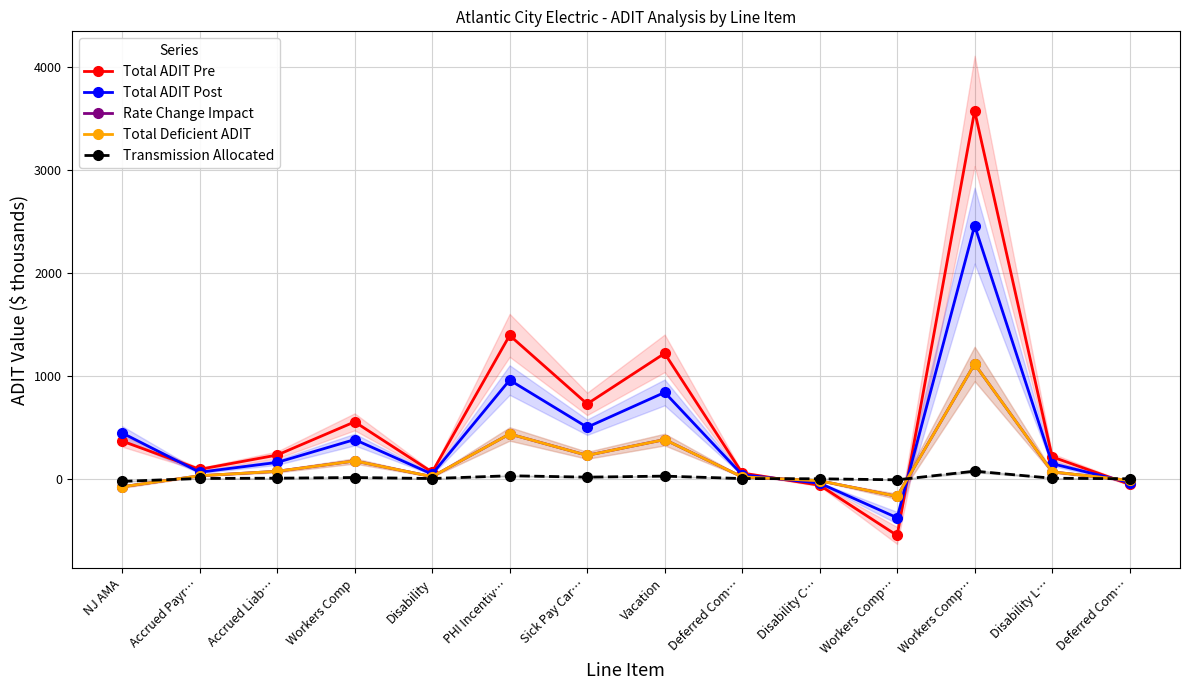

Which series has the largest range (max minus min)?

Total ADIT Pre